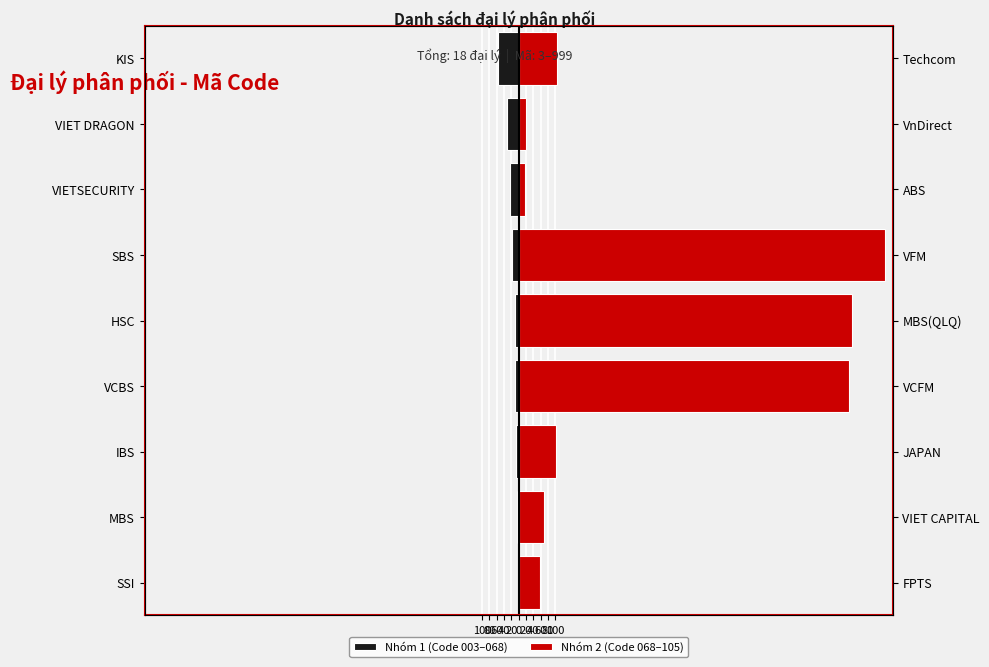

Which series changed the most between VCBS and SBS?

Nhóm 2 (Code 068–105)